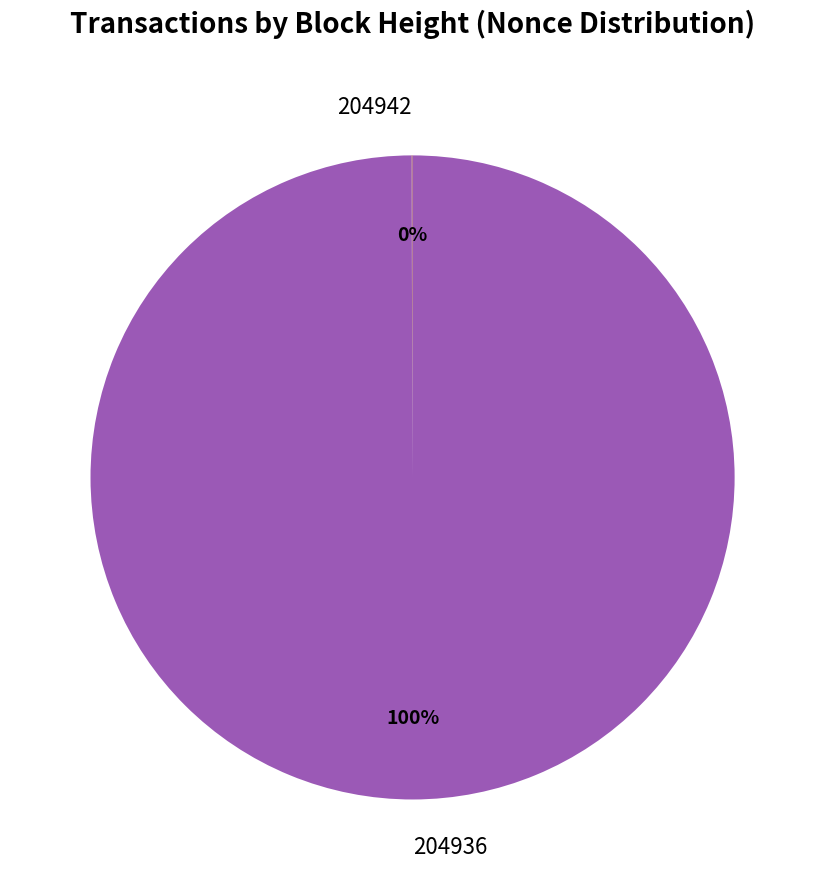

To the nearest percent, what is the difference between the largest and smallest slice percentages?

100%